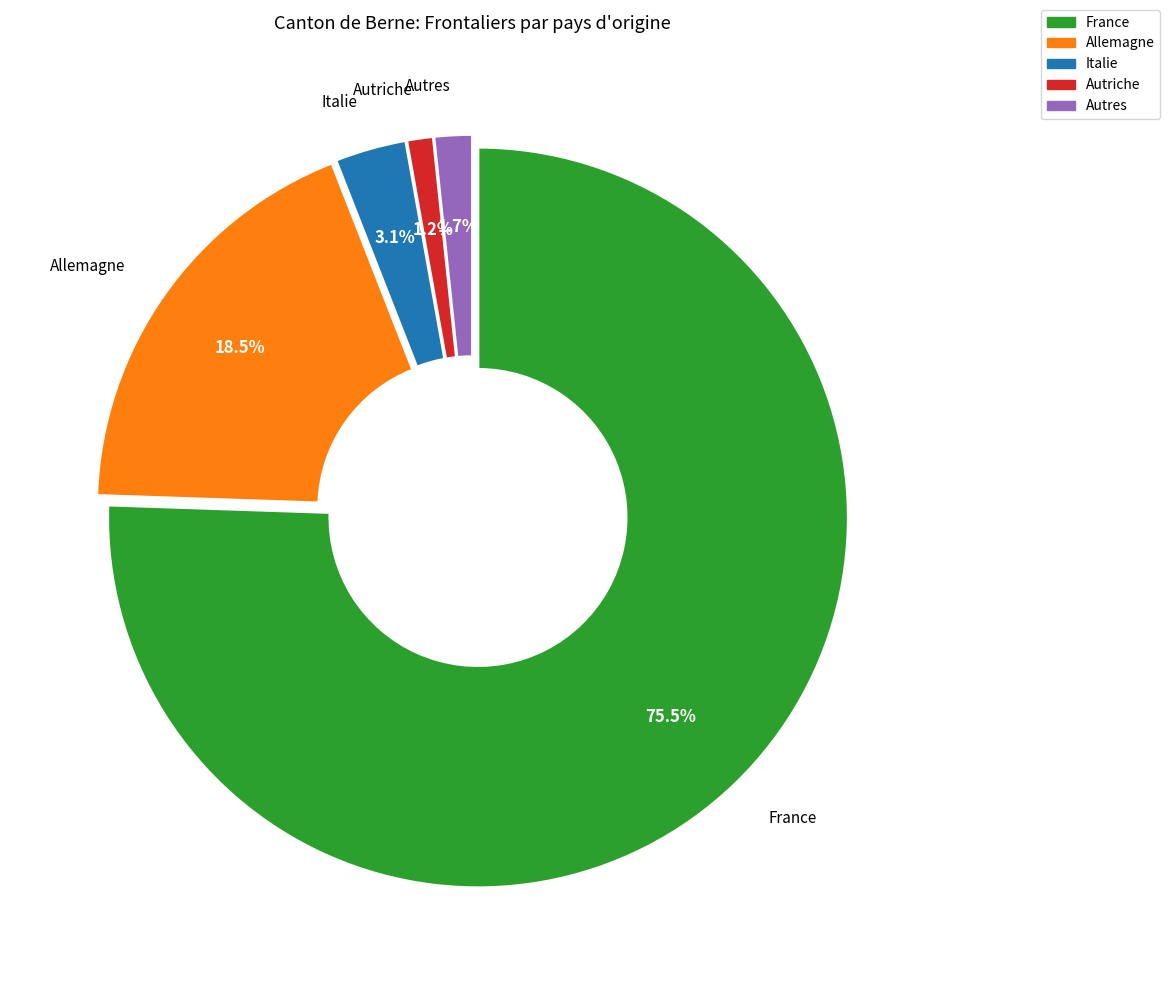

How many segments does this pie chart have?

5